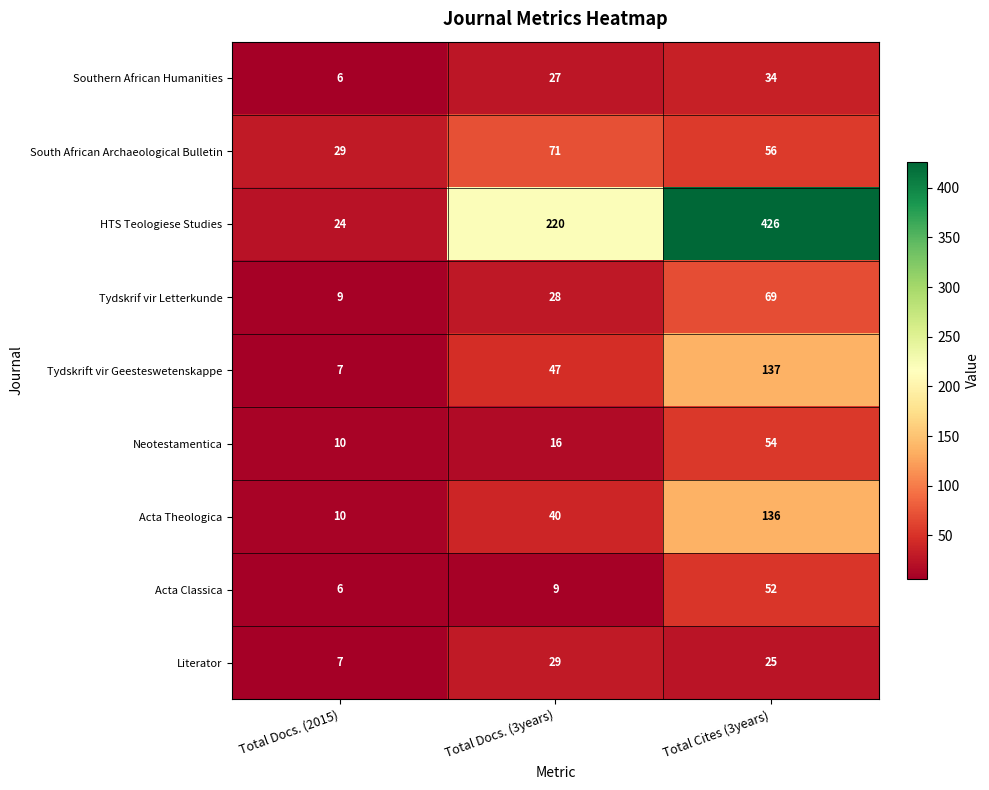

Where does the South African Archaeological Bulletin series first go above 56?

Total Docs. (3years)